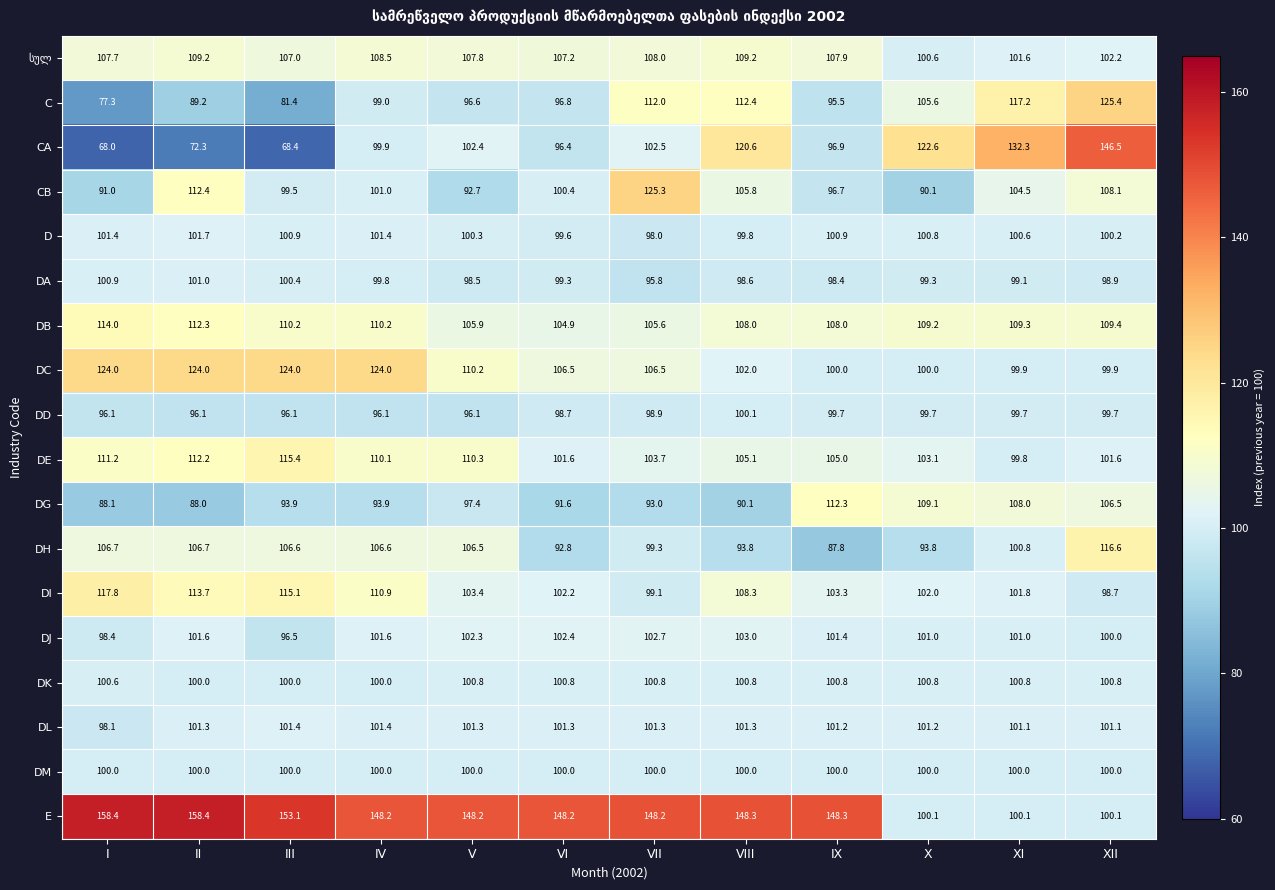

At how many categories does at least one series exceed 97?

12